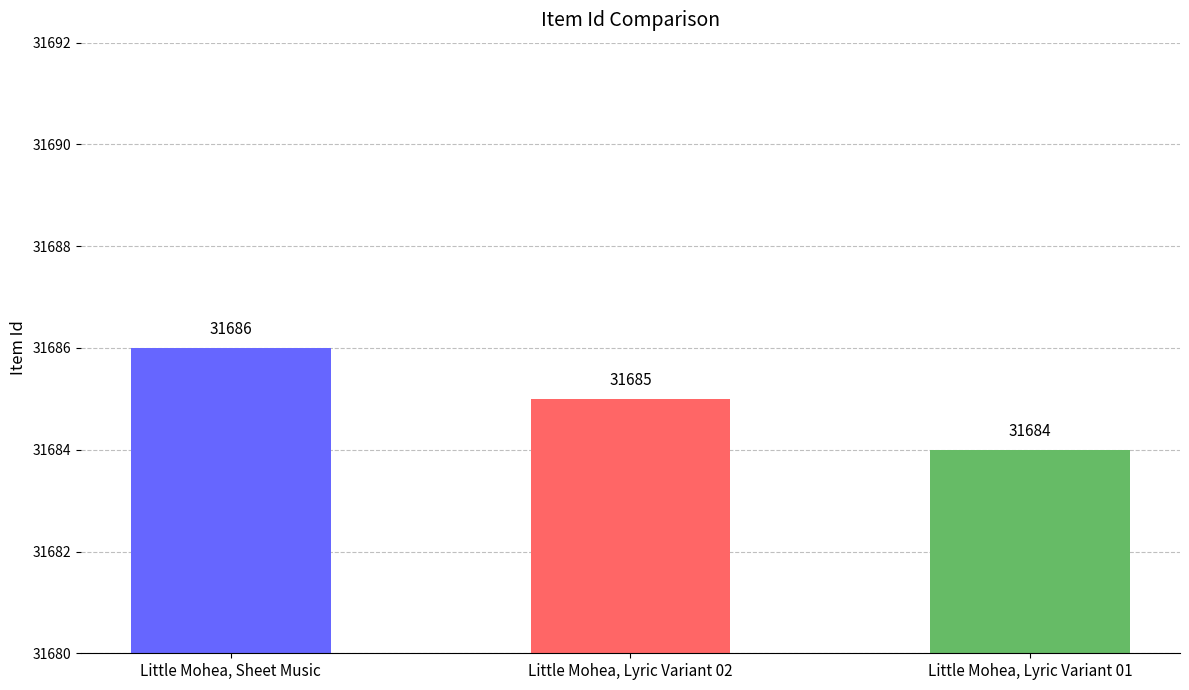

Are the bars grouped side by side (vs. stacked)?

No